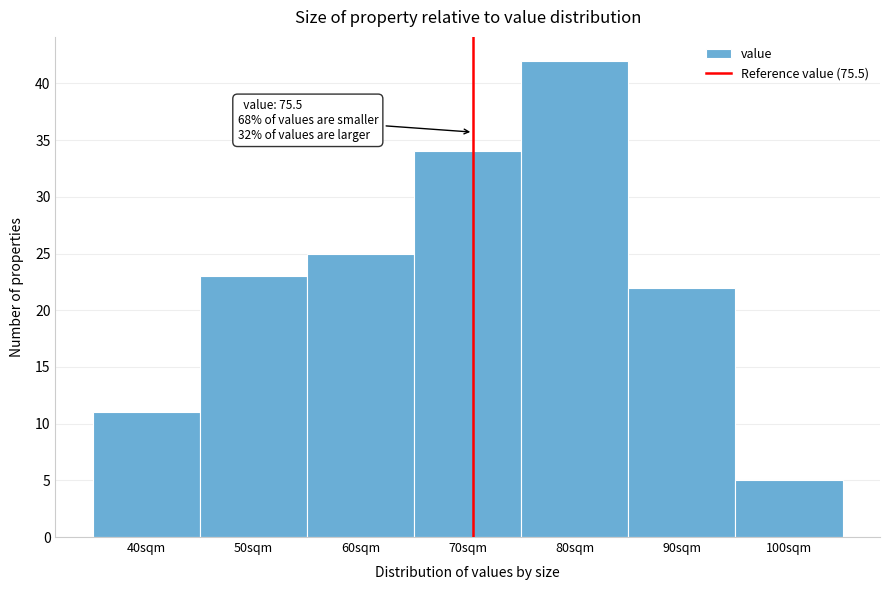

Reading left to right, extract all data points from this chart.

11	23	25	34	42	22	5